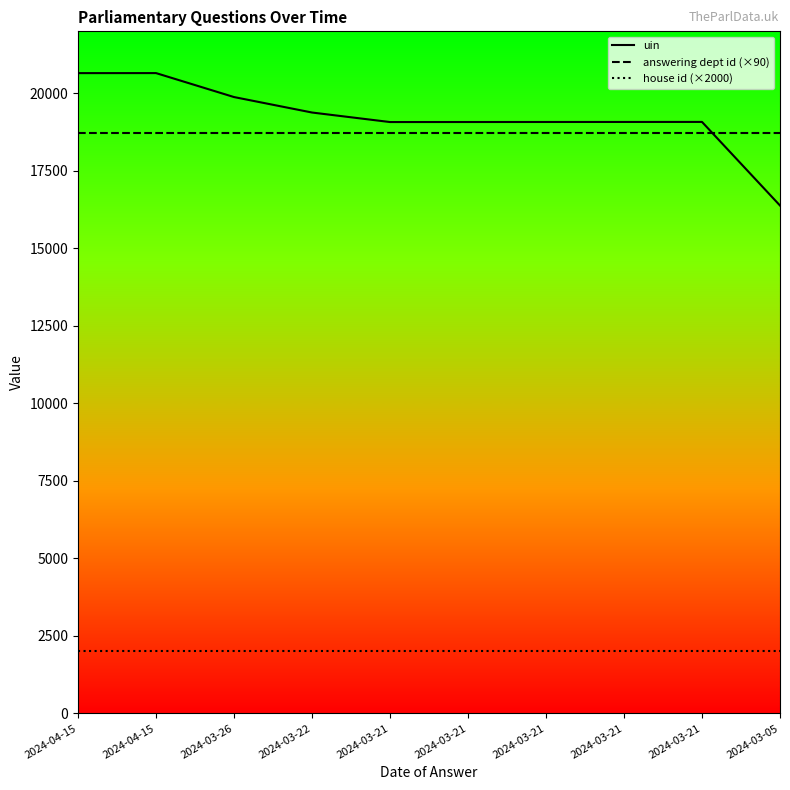

What are all the series names shown in the legend?

uin, answering dept id (×90), house id (×2000)